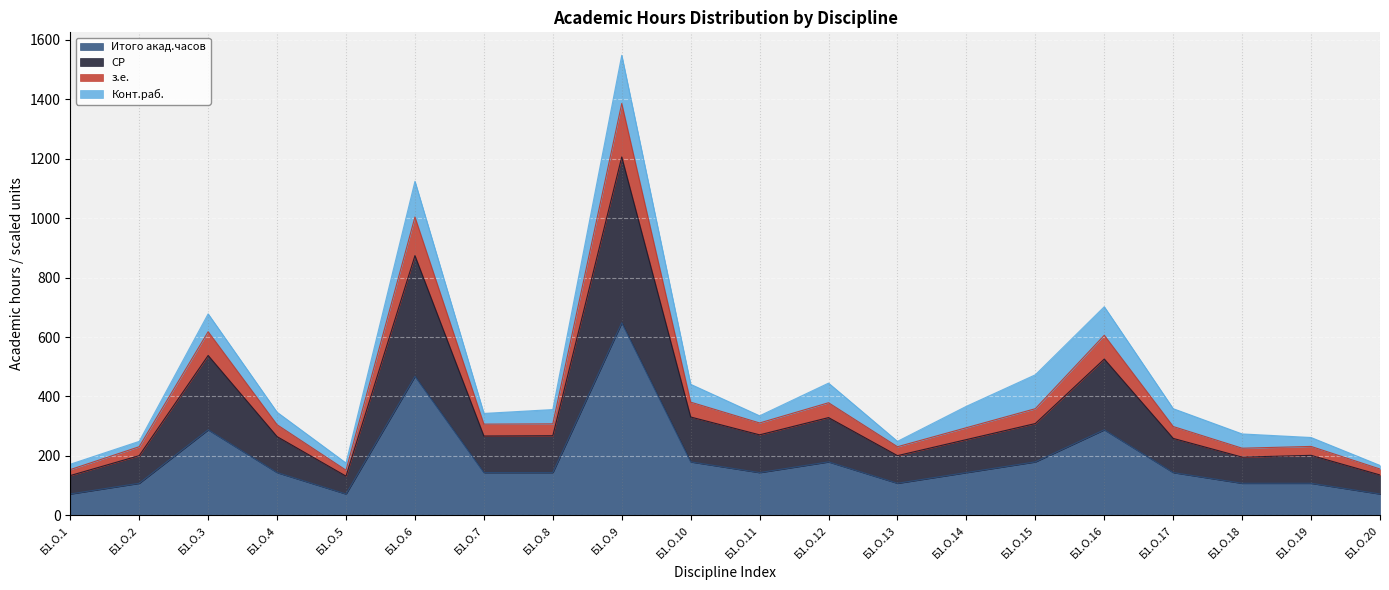

At which category is the sum across all series the highest?

Б1.О.9